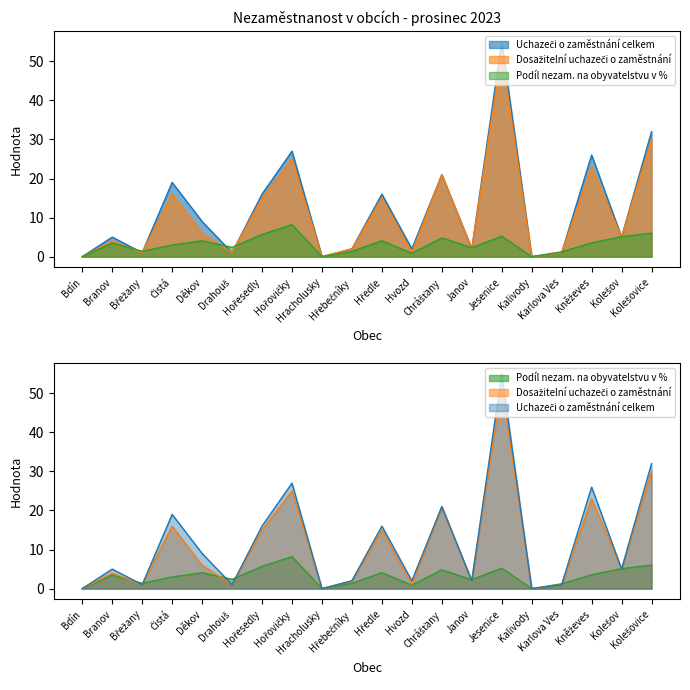

List the labels in order of Dosažitelní uchazeči o zaměstnání value, largest first.

Jesenice, Kolešovice, Hořovičky, Kněževes, Chrášťany, Čistá, Hořesedly, Hředle, Děkov, Kolešov, Branov, Hřebečníky, Janov, Břežany, Drahouš, Hvozd, Karlova Ves, Bdín, Hracholusky, Kalivody